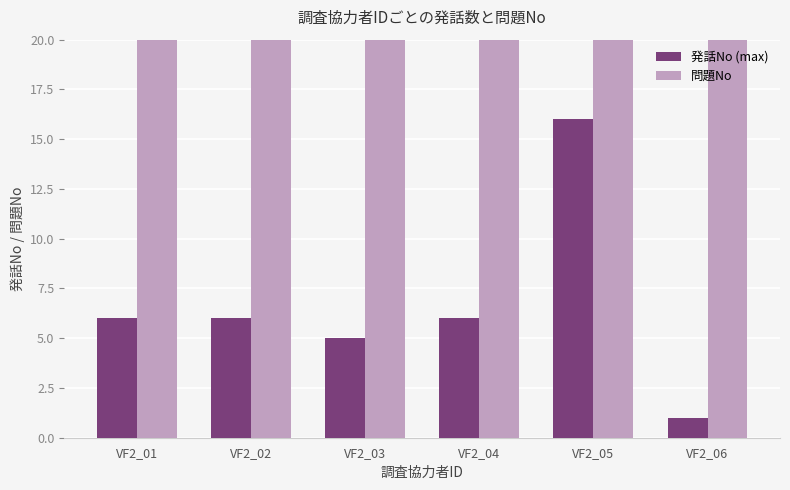

Rank the categories by 問題No value from lowest to highest.

VF2_01, VF2_02, VF2_03, VF2_04, VF2_05, VF2_06